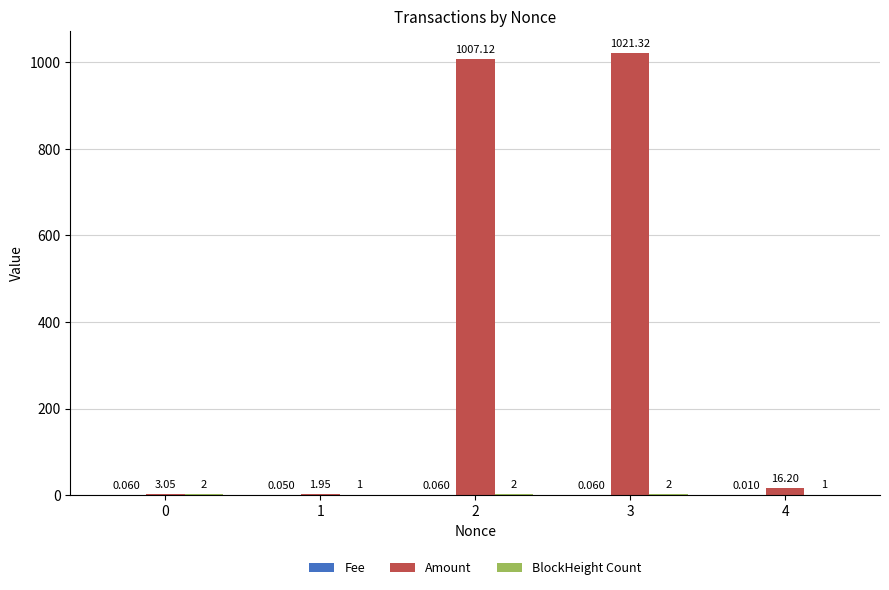

Which series has the largest total across all categories?

Amount